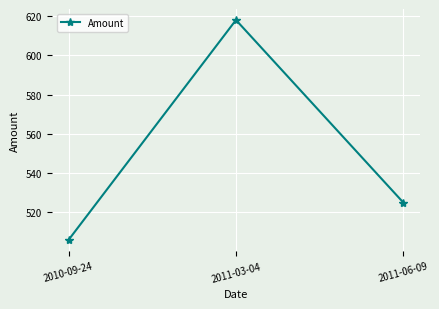

Rank the categories by value from lowest to highest.

2010-09-24, 2011-06-09, 2011-03-04